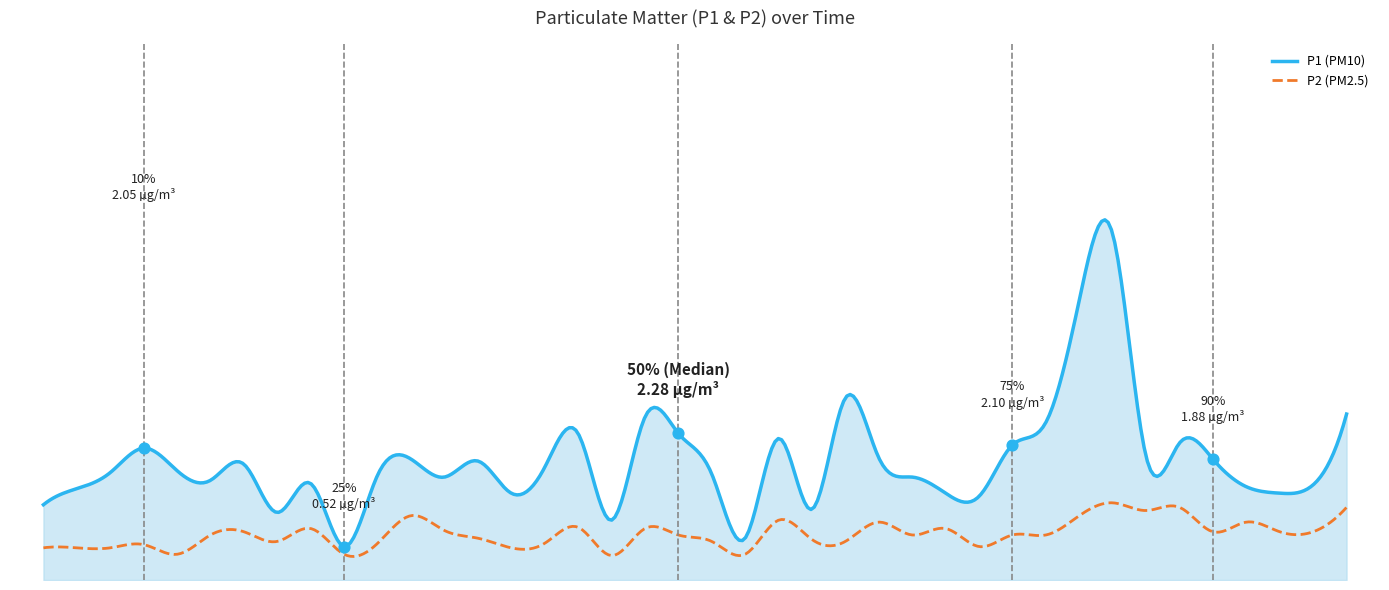

Which series contains the highest Y value?

P1